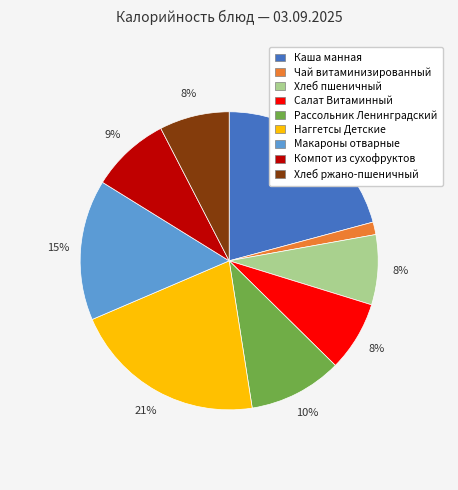

Does Хлеб ржано-пшеничный represent more than half of the total?

No